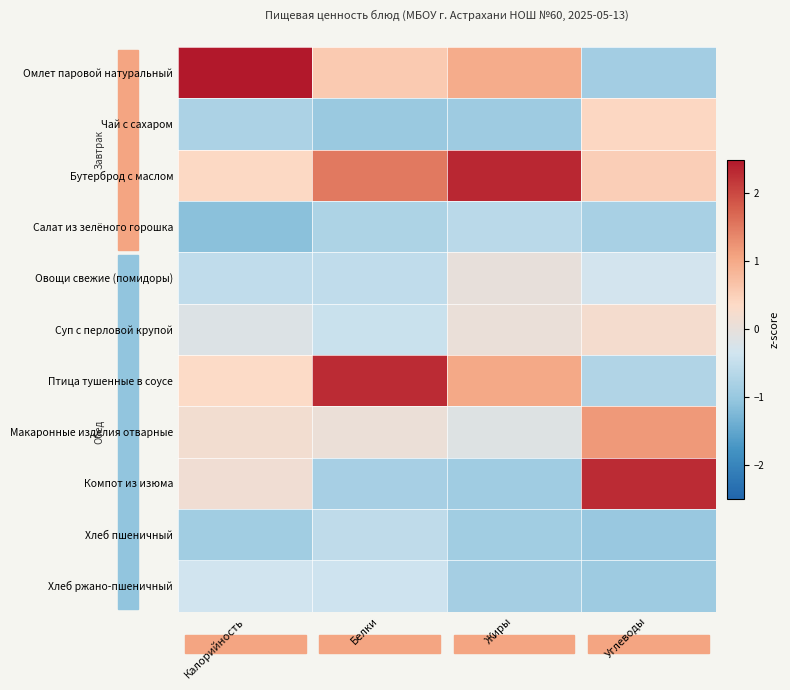

Reading left to right, transcribe all the data shown in this chart.

Омлет паровой натуральный: Калорийность=2.8	Белки=0.6	Жиры=1.0	Углеводы=-0.9
Чай с сахаром: Калорийность=-0.8	Белки=-1.0	Жиры=-0.9	Углеводы=0.4
Бутерброд с маслом: Калорийность=0.4	Белки=1.5	Жиры=2.3	Углеводы=0.5
Салат из зелёного горошка: Калорийность=-1.1	Белки=-0.7	Жиры=-0.6	Углеводы=-0.8
Овощи свежие (помидоры): Калорийность=-0.5	Белки=-0.5	Жиры=0.0	Углеводы=-0.3
Суп с перловой крупой: Калорийность=-0.2	Белки=-0.4	Жиры=0.0	Углеводы=0.2
Птица тушенные в соусе: Калорийность=0.3	Белки=2.3	Жиры=1.0	Углеводы=-0.7
Макаронные изделия отварные: Калорийность=0.2	Белки=0.1	Жиры=-0.2	Углеводы=1.2
Компот из изюма: Калорийность=0.1	Белки=-0.8	Жиры=-0.9	Углеводы=2.3
Хлеб пшеничный: Калорийность=-0.9	Белки=-0.6	Жиры=-0.9	Углеводы=-1.0
Хлеб ржано-пшеничный: Калорийность=-0.3	Белки=-0.4	Жиры=-0.8	Углеводы=-0.9